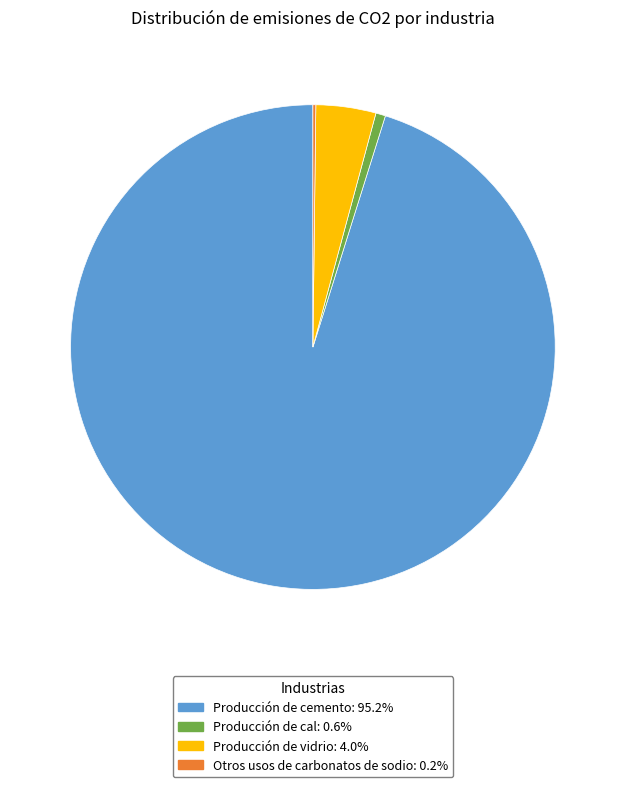

Do Producción de cemento and Producción de vidrio together represent more than half of the pie?

Yes